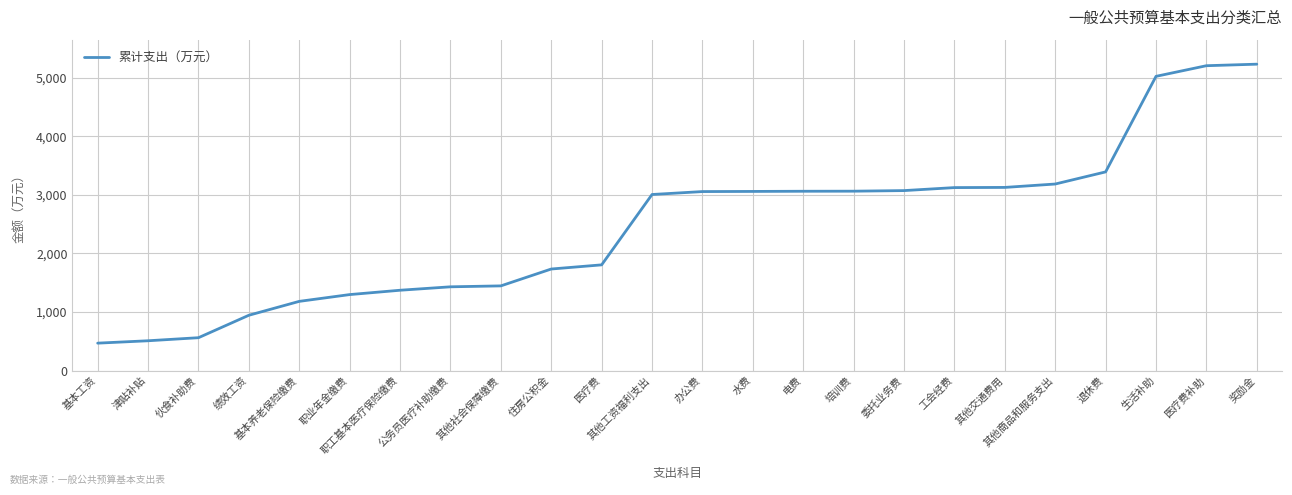

The value at 津贴补贴 is 508.0. True or false?

True